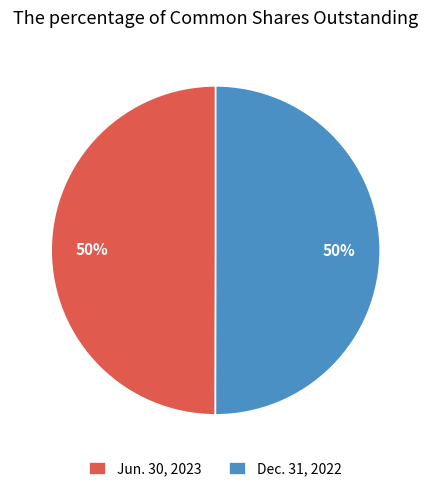

Combined, do Jun. 30, 2023 and Dec. 31, 2022 account for over 50%?

Yes